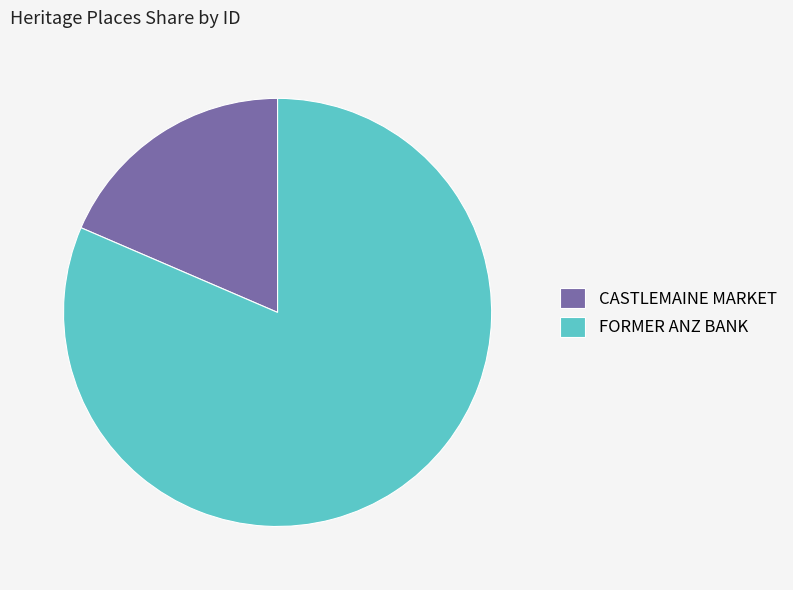

Which category has the smallest portion of the pie?

CASTLEMAINE MARKET